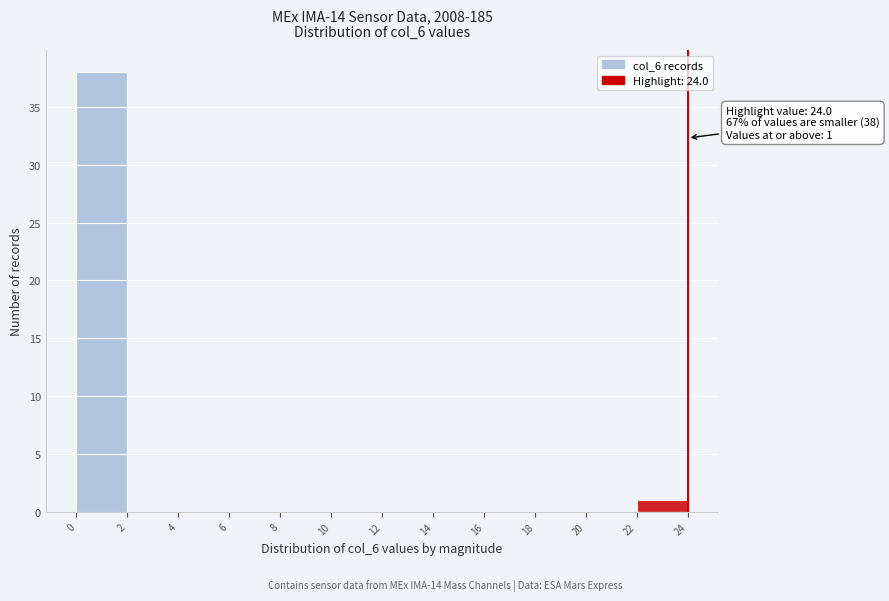

Which range on the x-axis has the tallest bar?

0 to 2